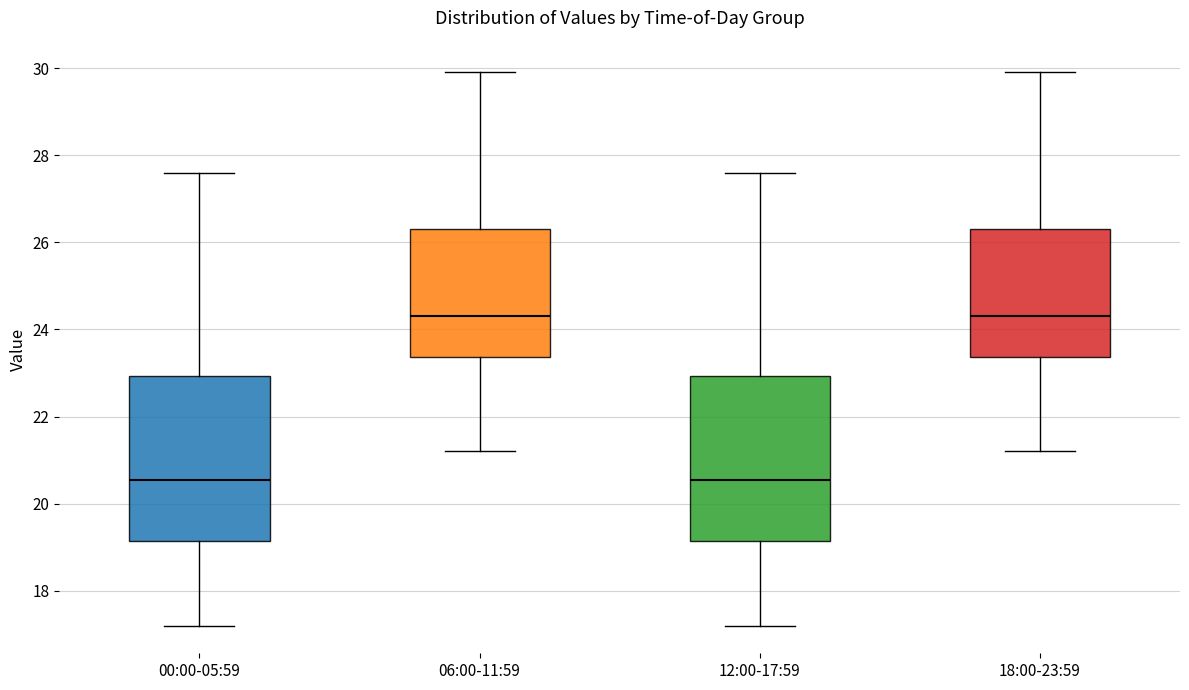

Reading left to right, read every box against the y-axis: the position of its median line, the range the box covers, and the ends of its whiskers. The values are not printed on the chart, so give them approximately, as read against the axis.

00:00-05:59: median 20.6, box 19.2 to 23.0, whiskers 17.2 to 27.6
06:00-11:59: median 24.4, box 23.4 to 26.4, whiskers 21.2 to 30.0
12:00-17:59: median 20.6, box 19.2 to 23.0, whiskers 17.2 to 27.6
18:00-23:59: median 24.4, box 23.4 to 26.4, whiskers 21.2 to 30.0